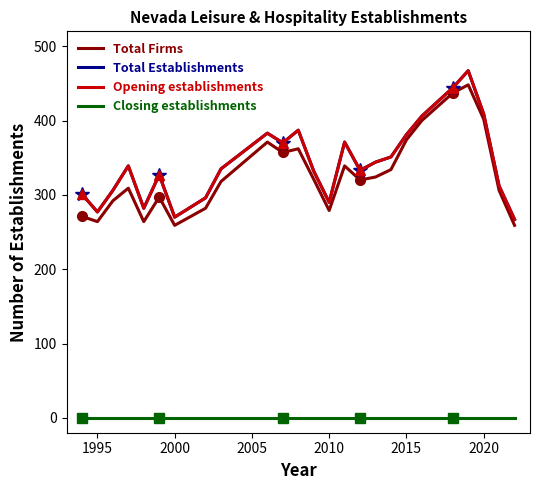

True or false: Total Firms and Opening establishments cross at least once.

False